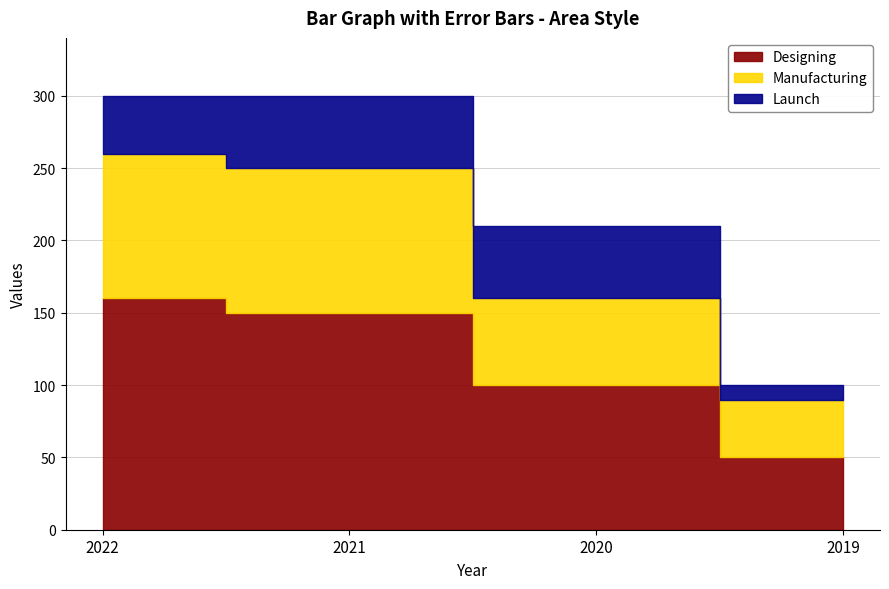

How many distinct data groups are displayed?

3